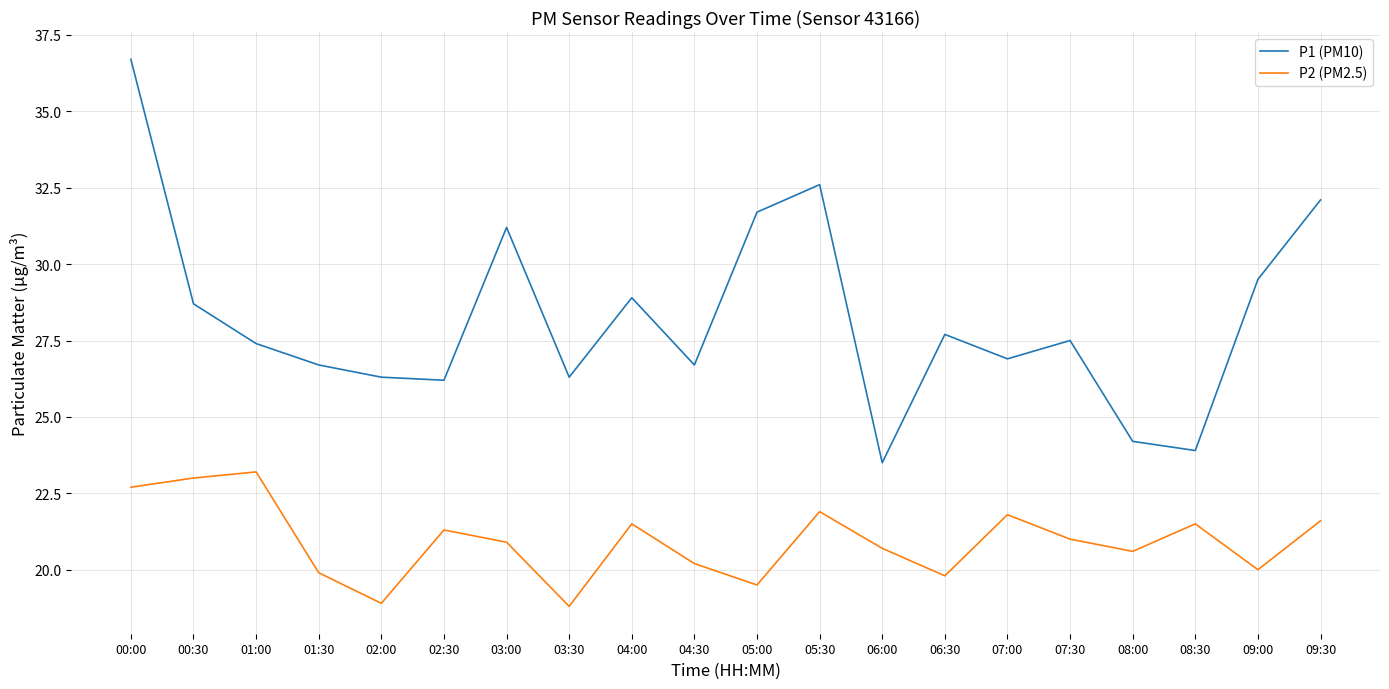

What is the approximate value of P2 (PM2.5) at 03:30?

18.8